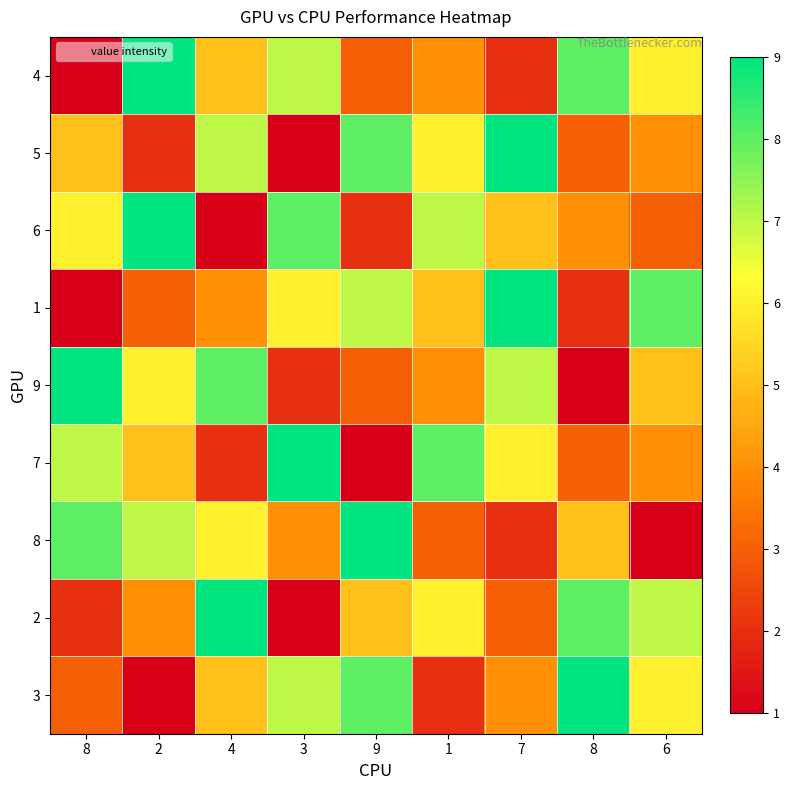

Which series has the largest range (max minus min)?

4